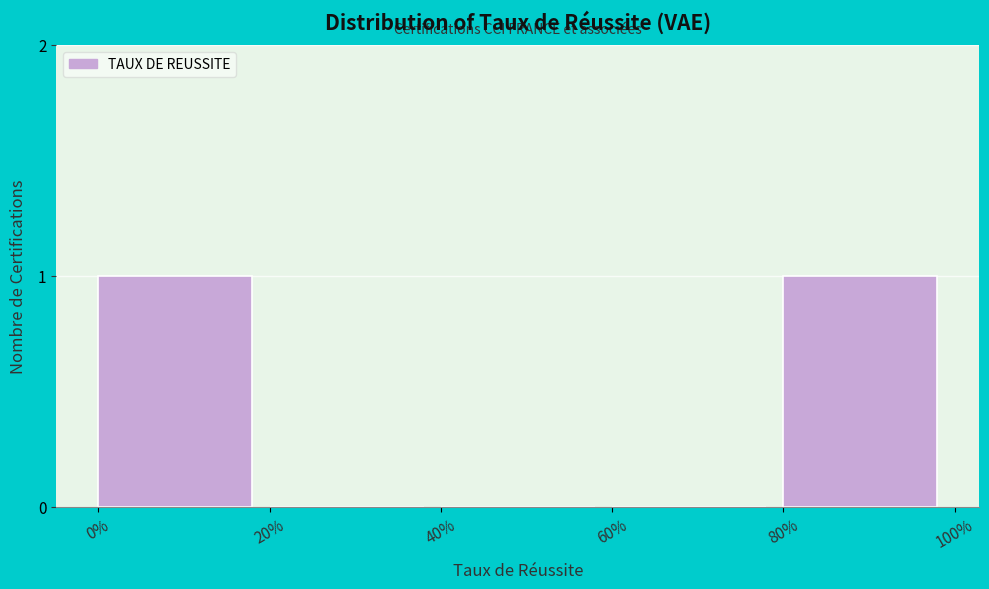

Reading left to right, list all the values displayed in this chart.

0%=1	20%=0	40%=0	60%=0	80%=1